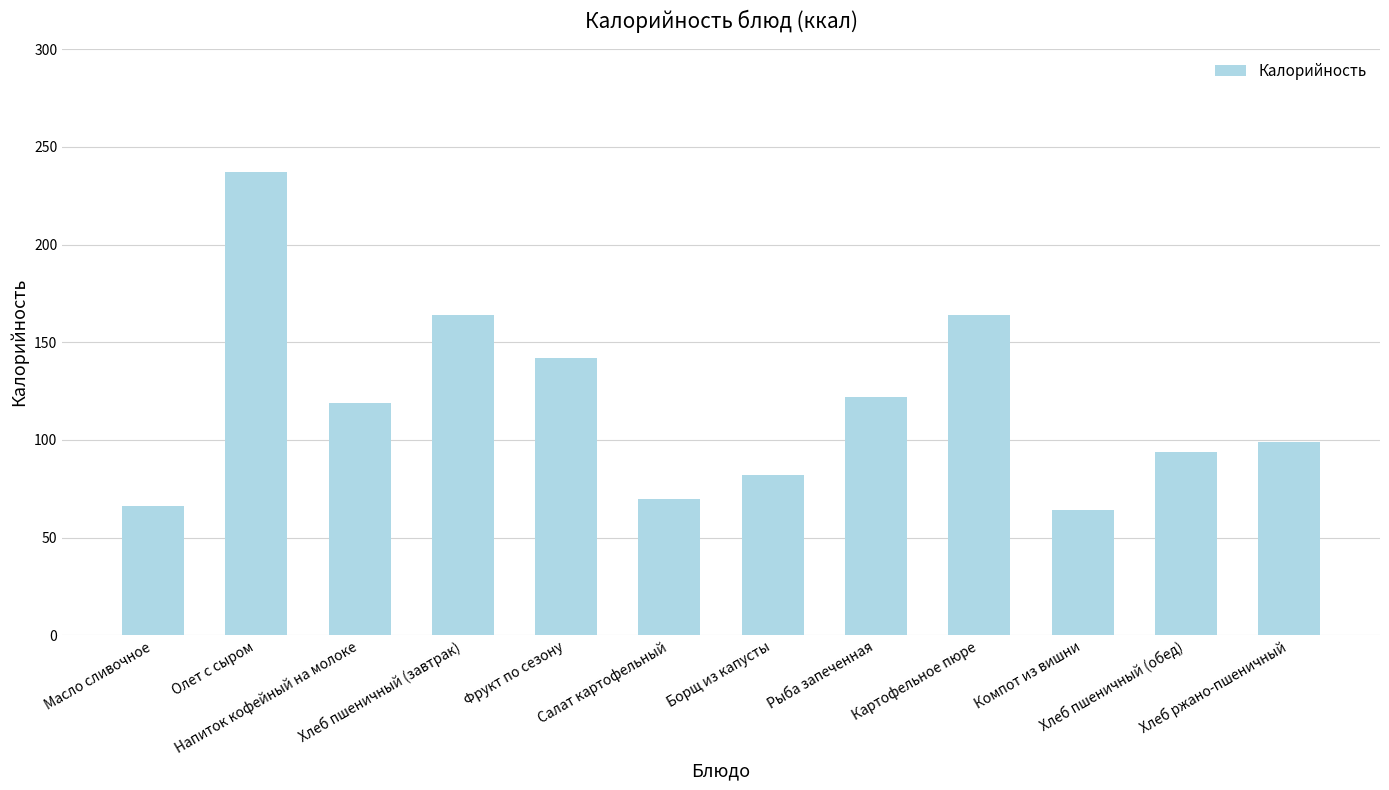

Reading right to left, extract all data points from this chart.

99.0	94.0	64.0	164.0	122.0	82.0	70.0	142.0	164.0	118.9	237.0	66.0